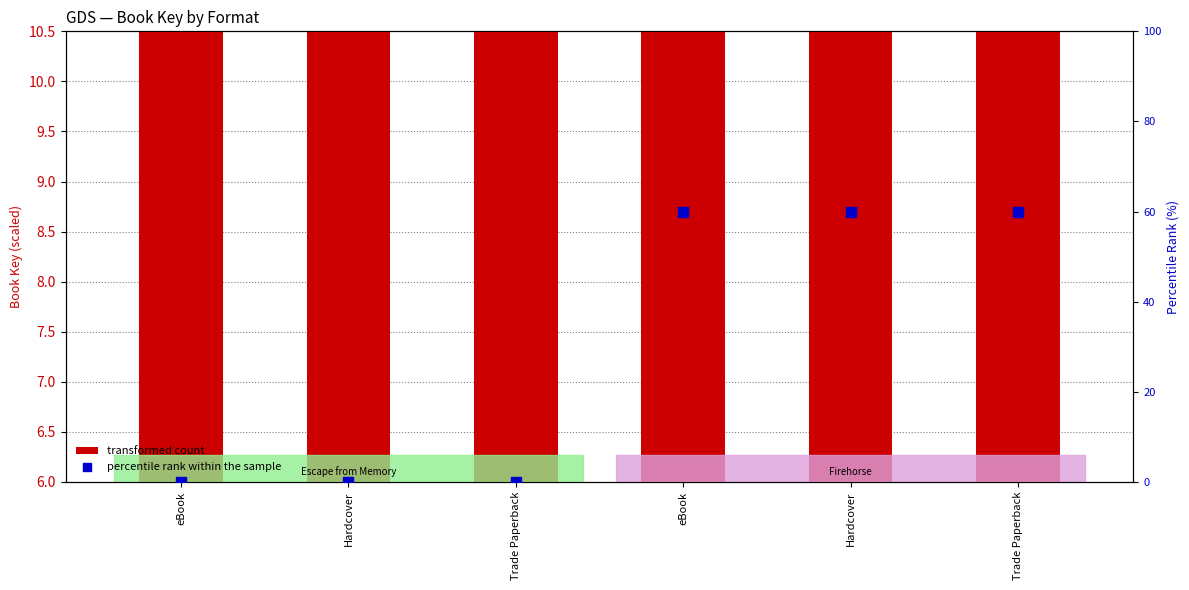

Which series reaches the maximum Y coordinate?

percentile rank within the sample